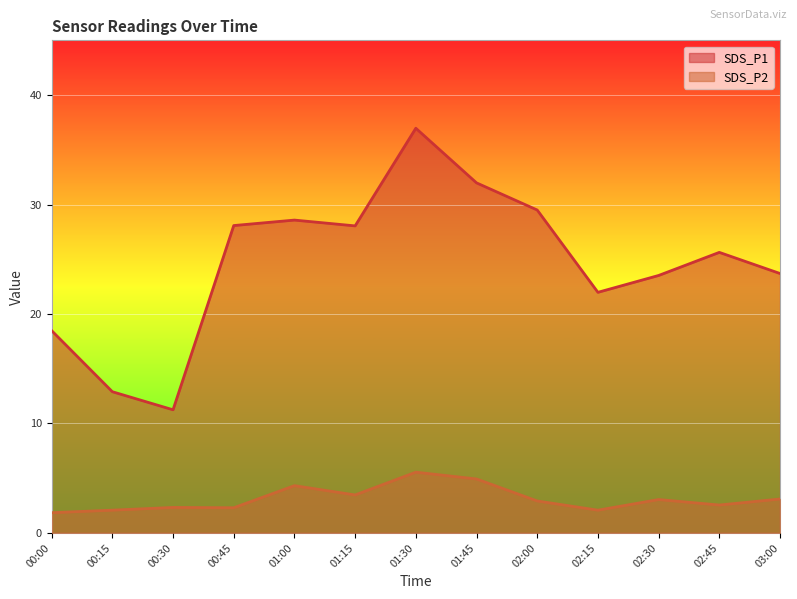

What is the label of the 12th point from the right?

00:15